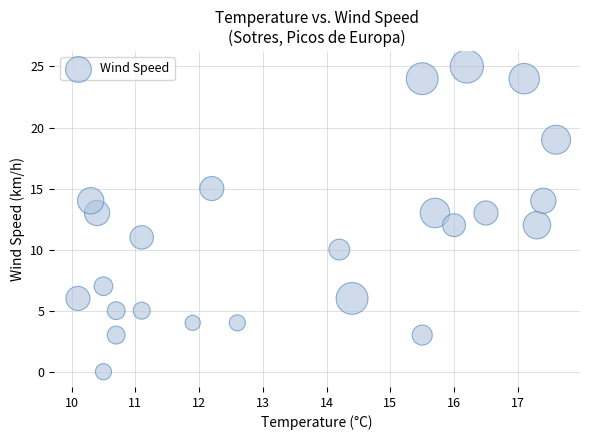

How many points are shown in the scatter plot?

24